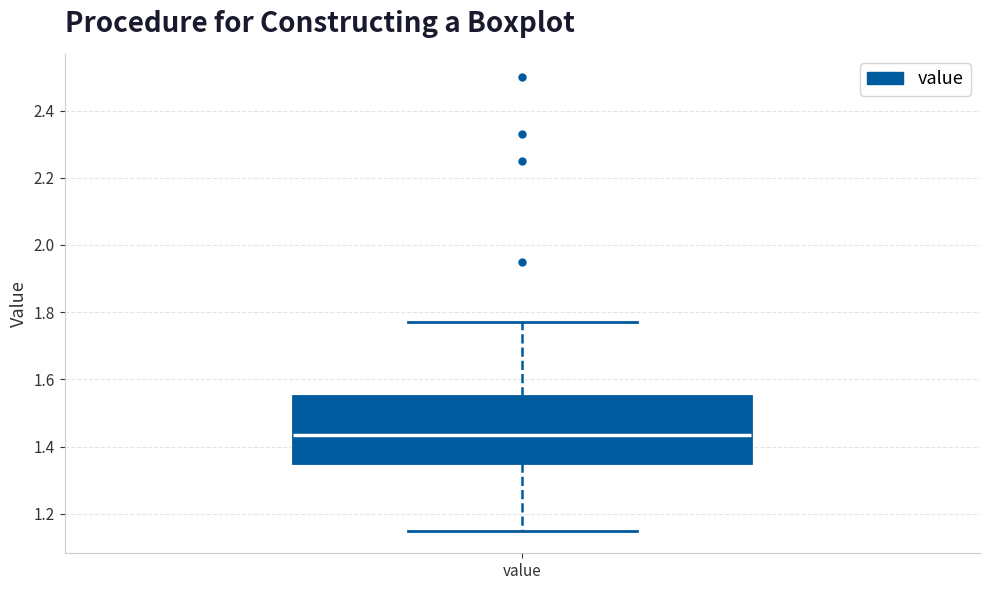

Read this box plot against the y-axis: the position of the median line, the range covered by the box, and the ends of both whiskers. The values are not printed on the chart, so give them approximately, as read against the axis.

median 1.44, box 1.36 to 1.56, whiskers 1.16 to 1.78